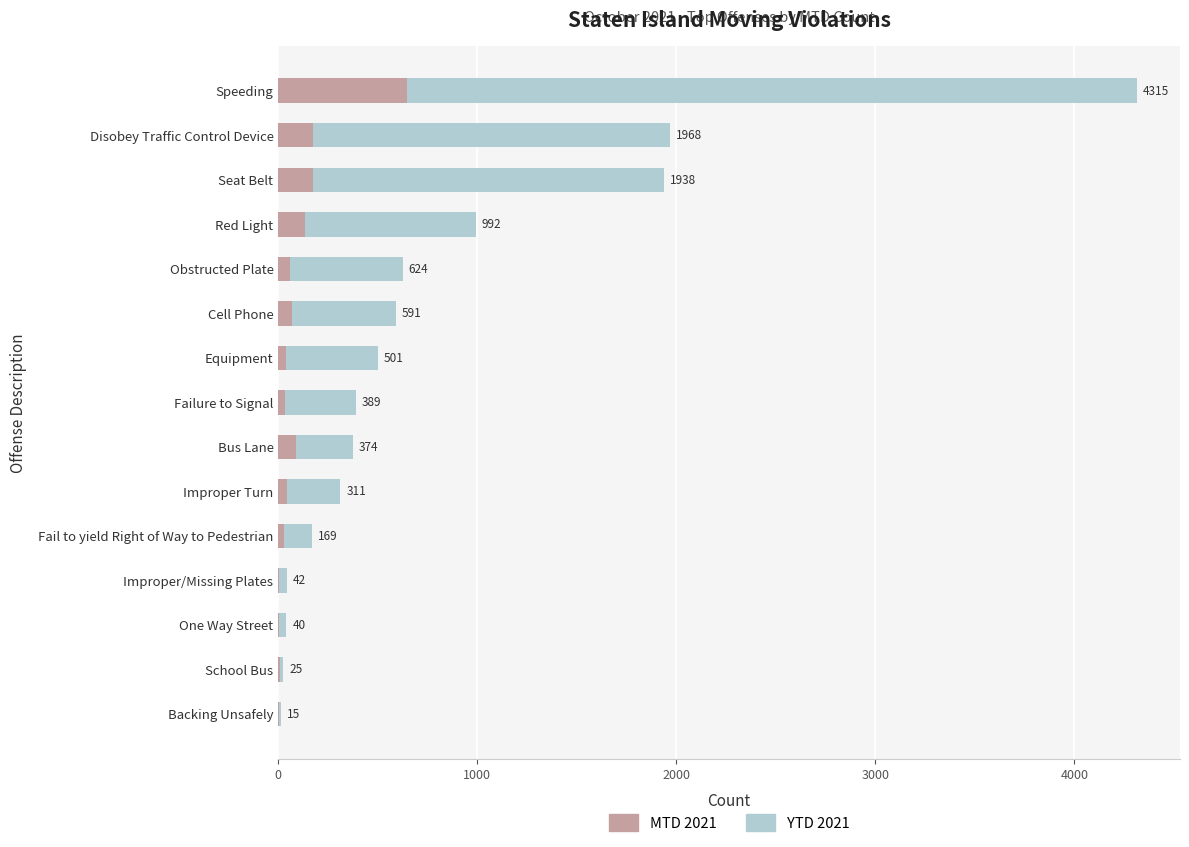

How many distinct data groups are displayed?

2